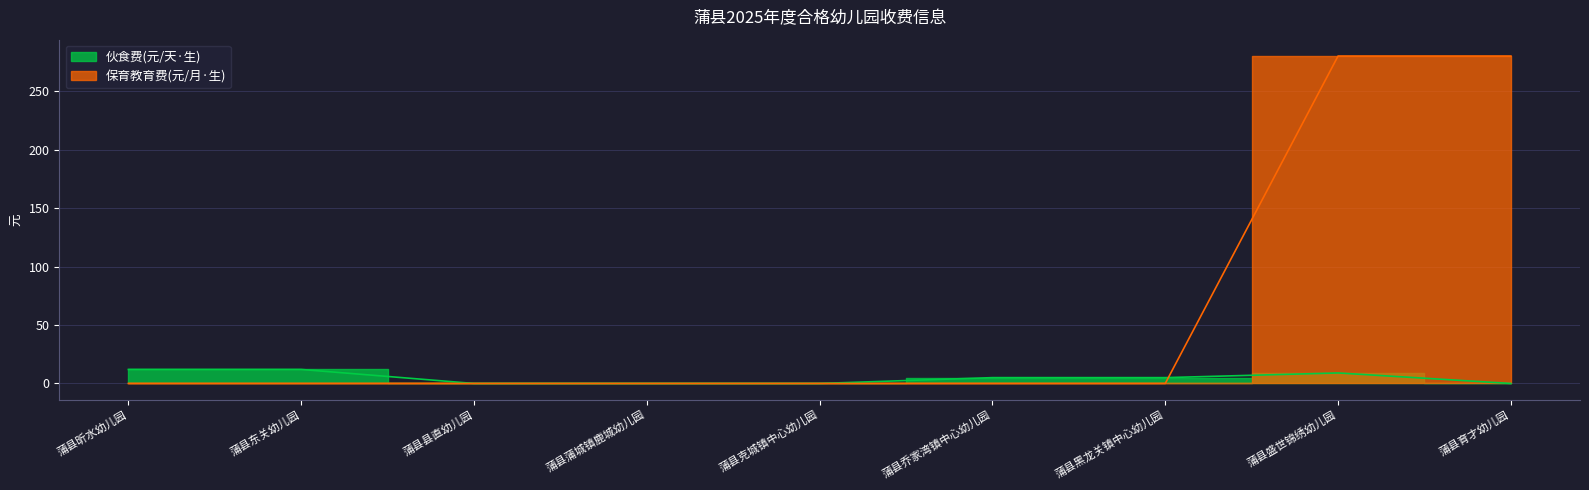

Which series changed the most between 蒲县昕水幼儿园 and 蒲县东关幼儿园?

伙食费(元/天·生)